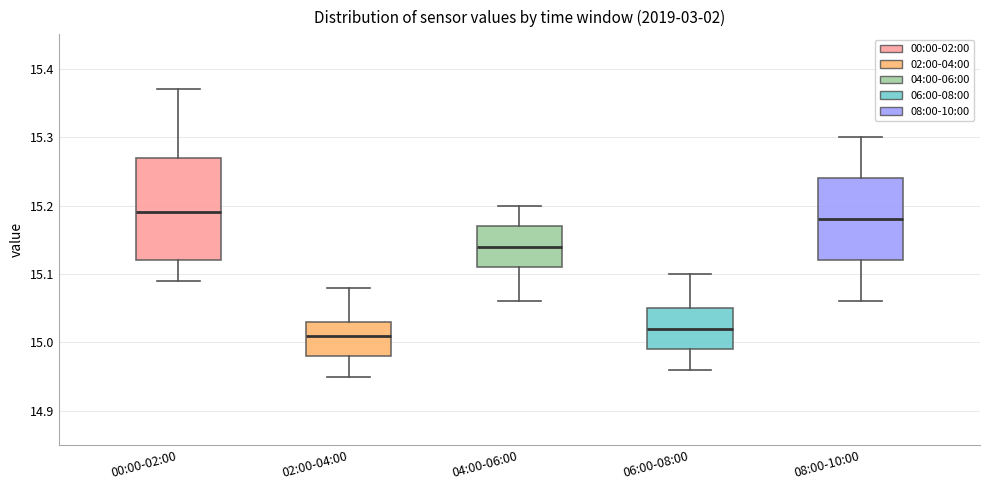

Reading left to right, read every box against the y-axis: the position of its median line, the range the box covers, and the ends of its whiskers. The values are not printed on the chart, so give them approximately, as read against the axis.

00:00-02:00: median 15.19, box 15.12 to 15.27, whiskers 15.09 to 15.37
02:00-04:00: median 15.01, box 14.98 to 15.03, whiskers 14.95 to 15.08
04:00-06:00: median 15.14, box 15.11 to 15.17, whiskers 15.06 to 15.20
06:00-08:00: median 15.02, box 14.99 to 15.05, whiskers 14.96 to 15.10
08:00-10:00: median 15.18, box 15.12 to 15.24, whiskers 15.06 to 15.30